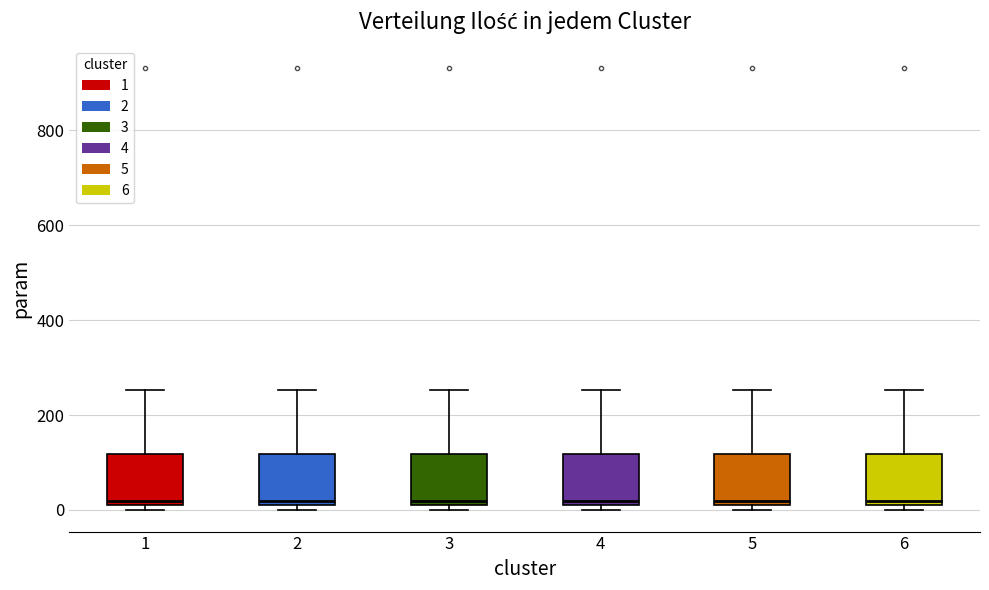

Reading left to right, transcribe this box plot: for each box, give where its median line is, the range the box spans, and where its two whiskers end, as read against the y-axis. The values are not printed on the chart, so give them approximately, as read against the axis.

1: median 20 (just above the box's lower edge), box 20 to 120, whiskers 0 to 260
2: median 20 (just above the box's lower edge), box 20 to 120, whiskers 0 to 260
3: median 20 (just above the box's lower edge), box 20 to 120, whiskers 0 to 260
4: median 20 (just above the box's lower edge), box 20 to 120, whiskers 0 to 260
5: median 20 (just above the box's lower edge), box 20 to 120, whiskers 0 to 260
6: median 20 (just above the box's lower edge), box 20 to 120, whiskers 0 to 260